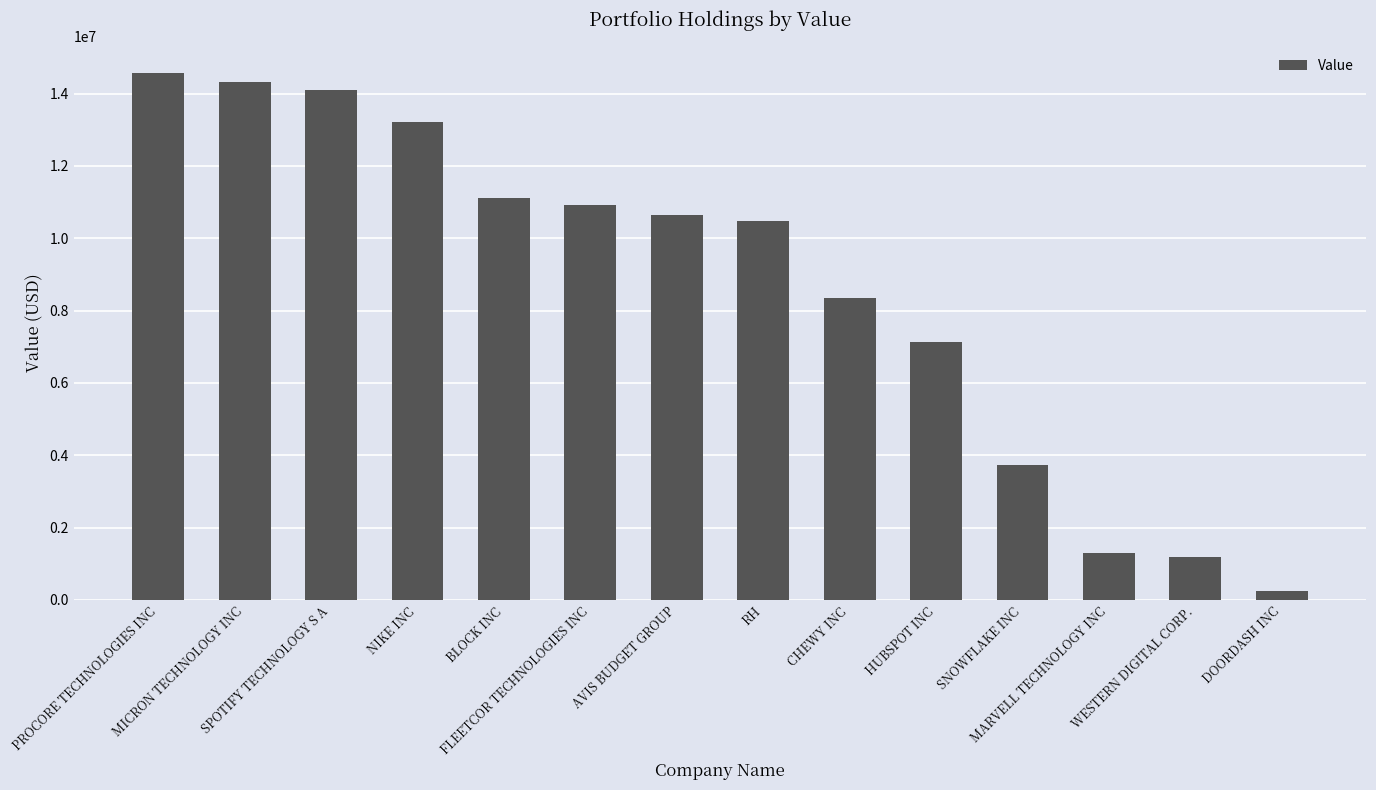

The value at HUBSPOT INC is 12558603. True or false?

False